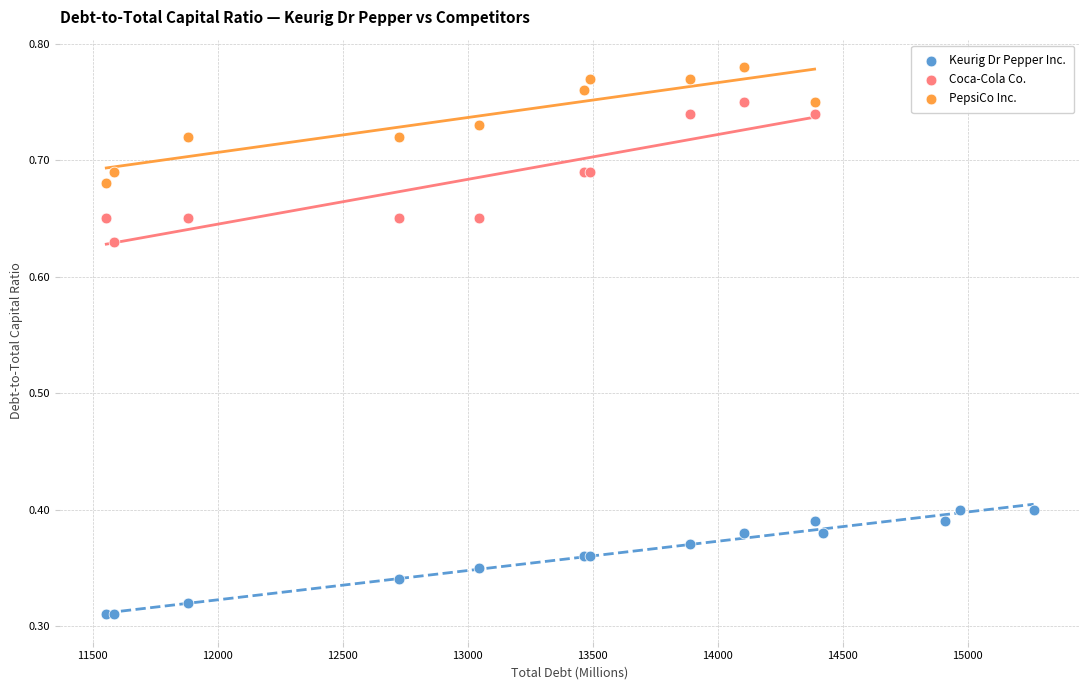

Which series reaches the minimum Y coordinate?

Keurig Dr Pepper Inc.